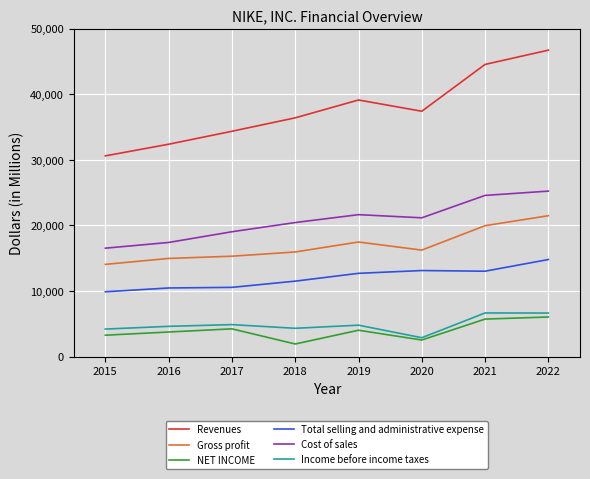

At how many categories does at least one series exceed 28338?

8